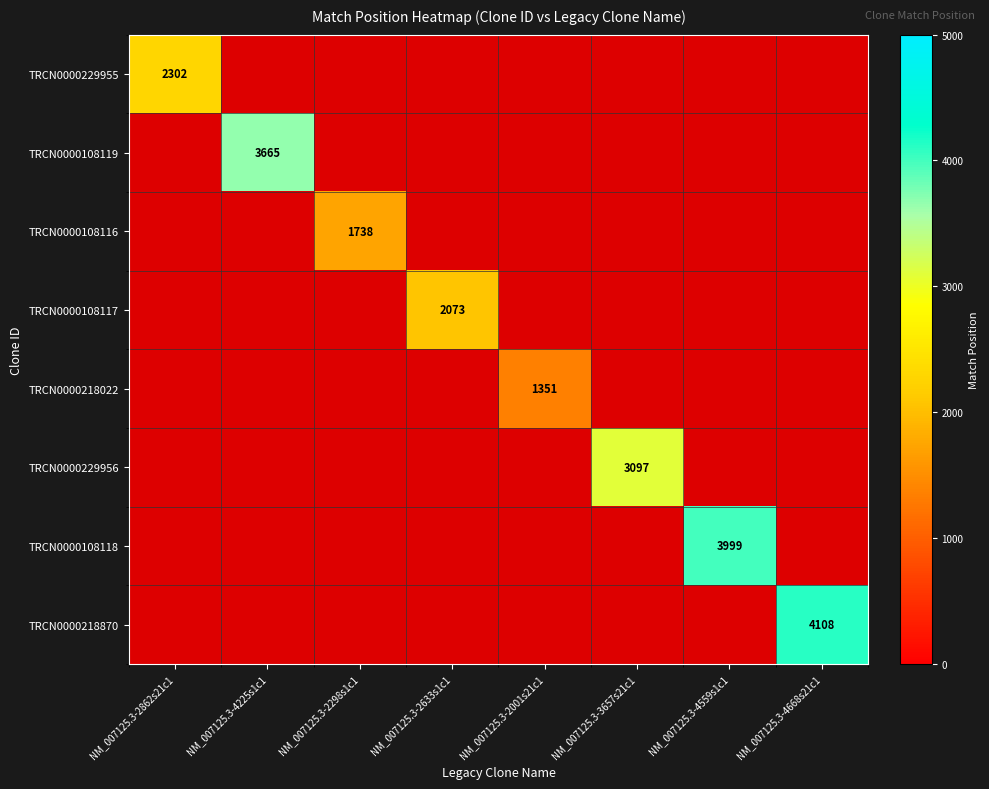

At which category does the chart reach its minimum across all series?

NM_007125.3-4225s1c1